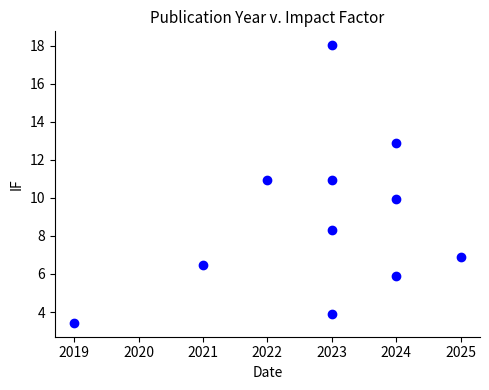

What is the average X value?

2022.8